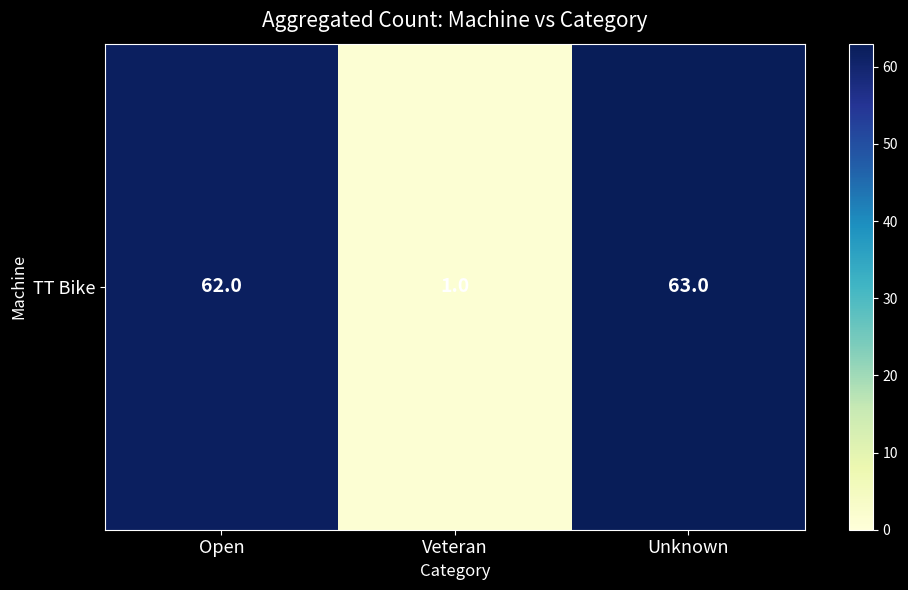

How many values are below 62?

1